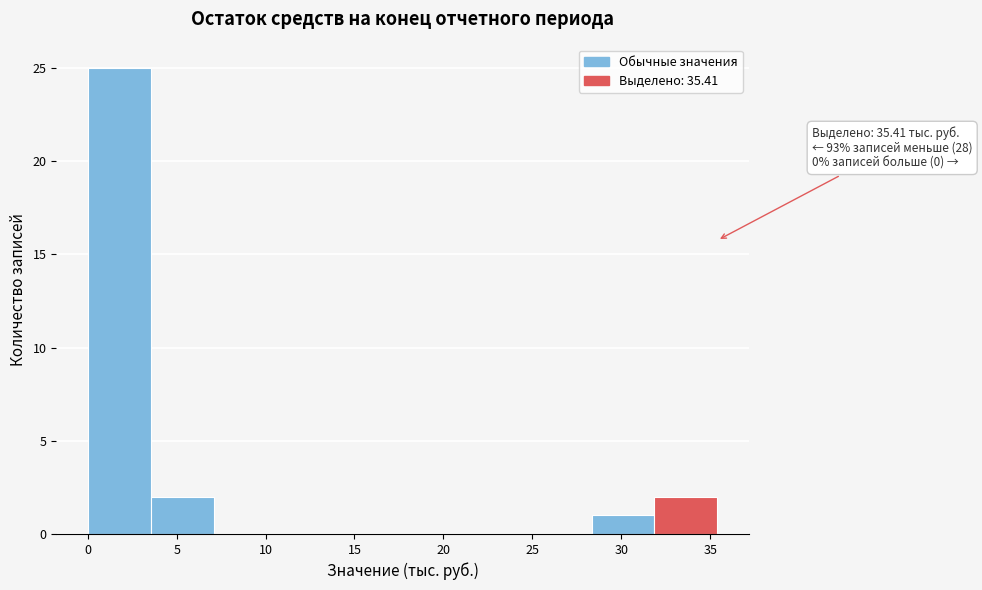

Which range on the x-axis has the tallest bar?

0.0 to 3.5